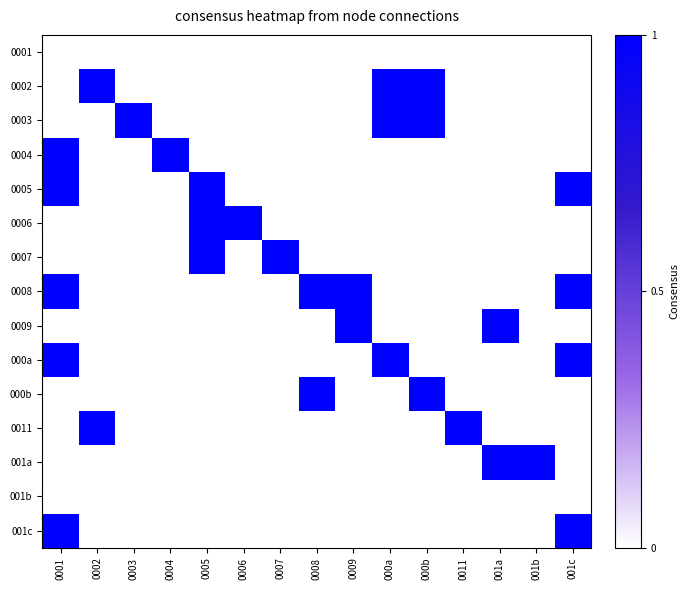

Which series changed the most between 0005 and 001b?

0005